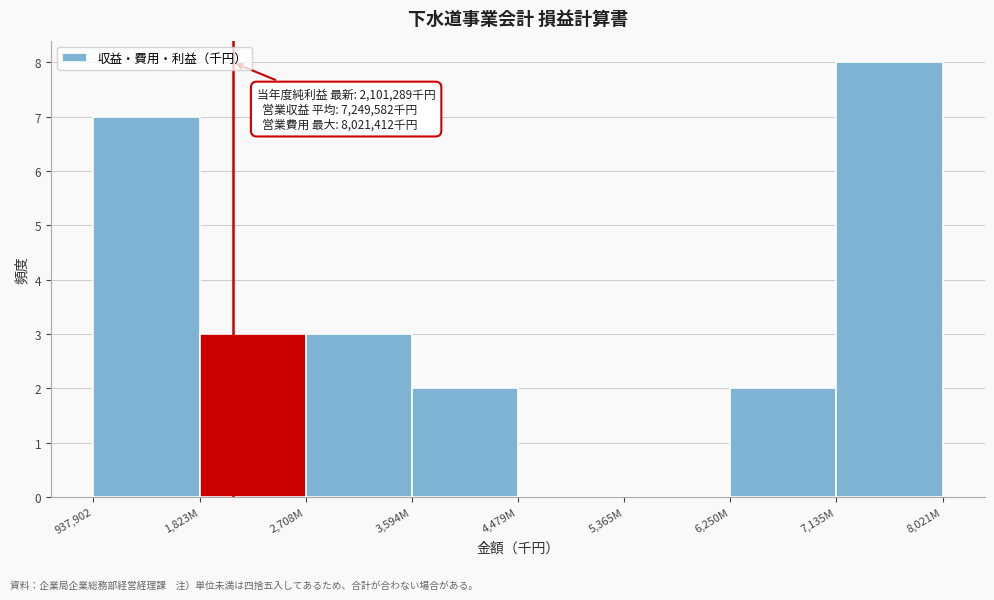

Reading right to left, extract all data points from this chart.

7,135M=8	6,250M=2	5,365M=0	4,479M=0	3,594M=2	2,708M=3	1,823M=3	937,902=7